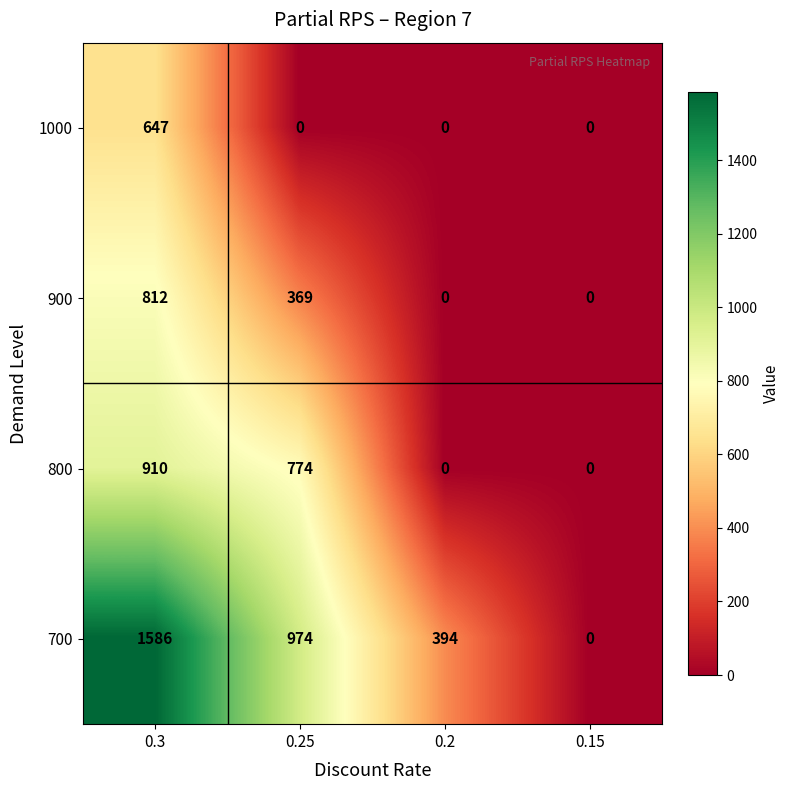

At which label does 1000 reach its peak?

0.3